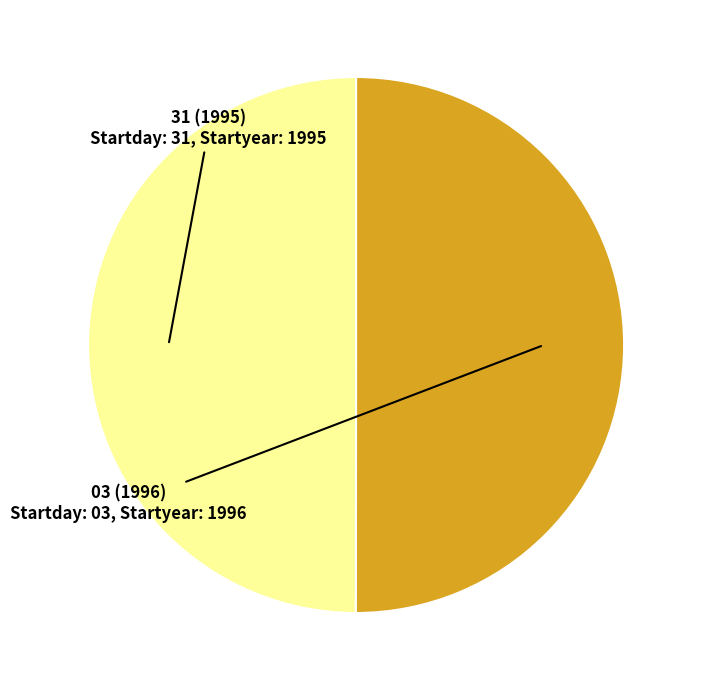

Is there a majority slice in this chart?

Yes